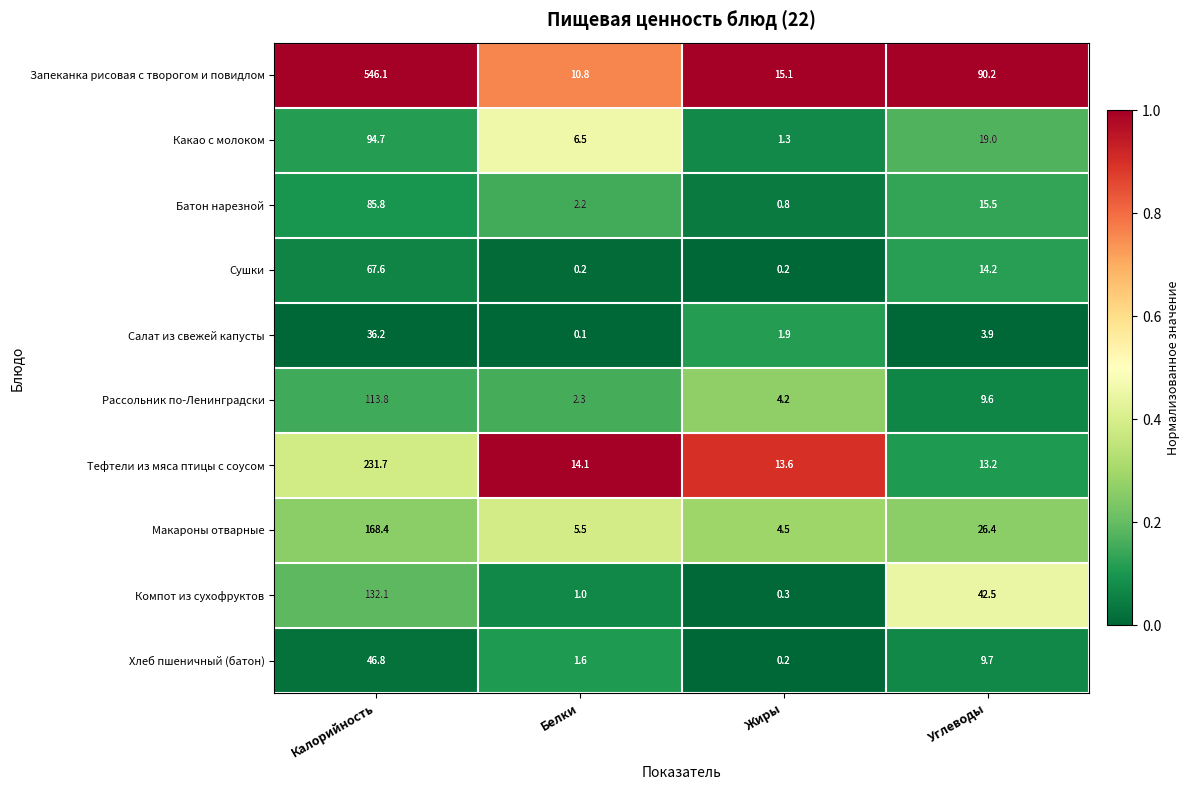

List the series in order of their peak value, highest first.

Запеканка рисовая с творогом и повидлом, Тефтели из мяса птицы с соусом, Макароны отварные, Компот из сухофруктов, Рассольник по-Ленинградски, Какао с молоком, Батон нарезной, Сушки, Хлеб пшеничный (батон), Салат из свежей капусты